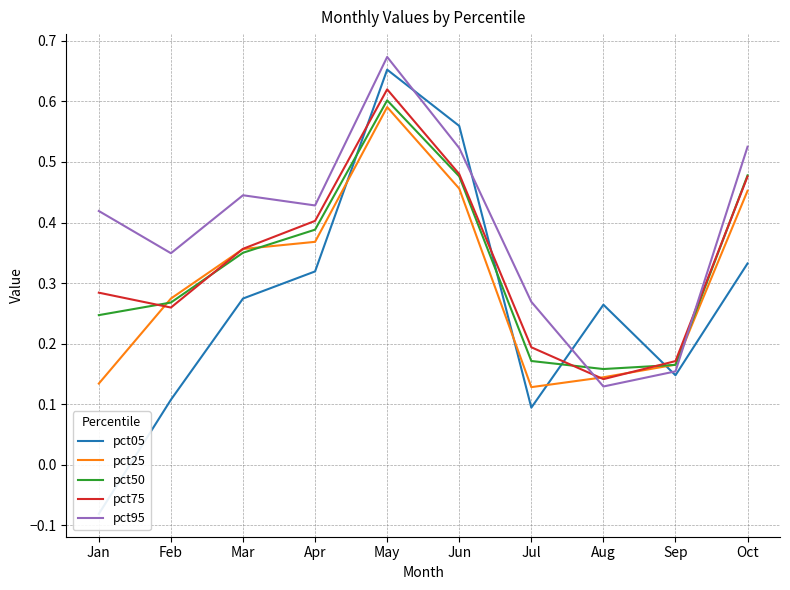

What is the average value of the pct25 series?

0.3